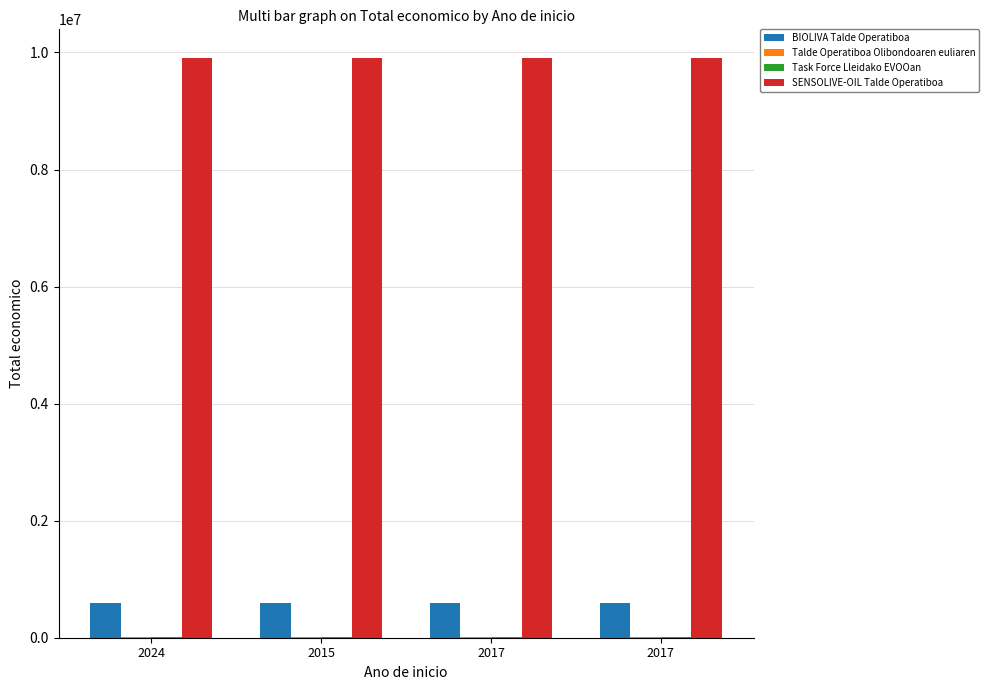

True or false: BIOLIVA Talde Operatiboa has a value of 592475 at 2024.

True